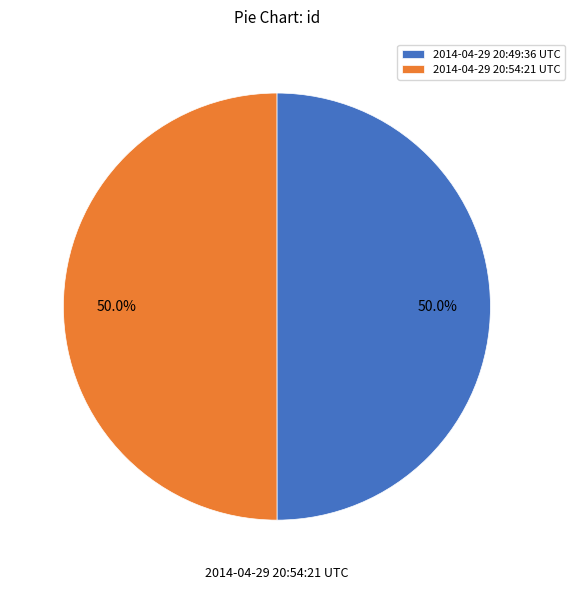

The 2014-04-29 20:49:36 UTC slice represents 50% of the pie. True or false?

True